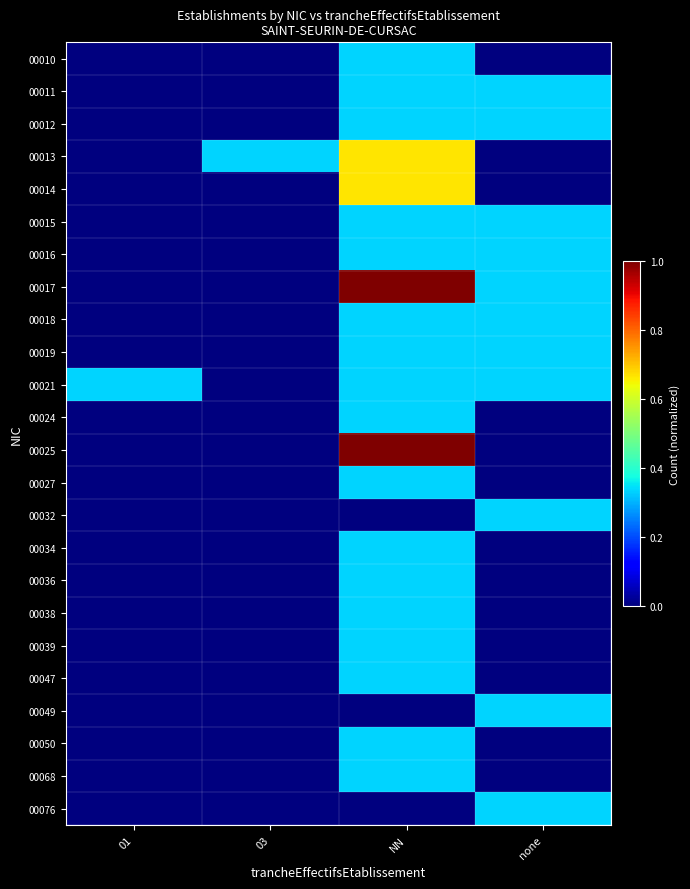

Reading left to right, what are all the values shown in this chart?

00010: 01=0.0	03=0.0	NN=0.3	none=0.0
00011: 01=0.0	03=0.0	NN=0.3	none=0.3
00012: 01=0.0	03=0.0	NN=0.3	none=0.3
00013: 01=0.0	03=0.3	NN=0.7	none=0.0
00014: 01=0.0	03=0.0	NN=0.7	none=0.0
00015: 01=0.0	03=0.0	NN=0.3	none=0.3
00016: 01=0.0	03=0.0	NN=0.3	none=0.3
00017: 01=0.0	03=0.0	NN=1.0	none=0.3
00018: 01=0.0	03=0.0	NN=0.3	none=0.3
00019: 01=0.0	03=0.0	NN=0.3	none=0.3
00021: 01=0.3	03=0.0	NN=0.3	none=0.3
00024: 01=0.0	03=0.0	NN=0.3	none=0.0
00025: 01=0.0	03=0.0	NN=1.0	none=0.0
00027: 01=0.0	03=0.0	NN=0.3	none=0.0
00032: 01=0.0	03=0.0	NN=0.0	none=0.3
00034: 01=0.0	03=0.0	NN=0.3	none=0.0
00036: 01=0.0	03=0.0	NN=0.3	none=0.0
00038: 01=0.0	03=0.0	NN=0.3	none=0.0
00039: 01=0.0	03=0.0	NN=0.3	none=0.0
00047: 01=0.0	03=0.0	NN=0.3	none=0.0
00049: 01=0.0	03=0.0	NN=0.0	none=0.3
00050: 01=0.0	03=0.0	NN=0.3	none=0.0
00068: 01=0.0	03=0.0	NN=0.3	none=0.0
00076: 01=0.0	03=0.0	NN=0.0	none=0.3